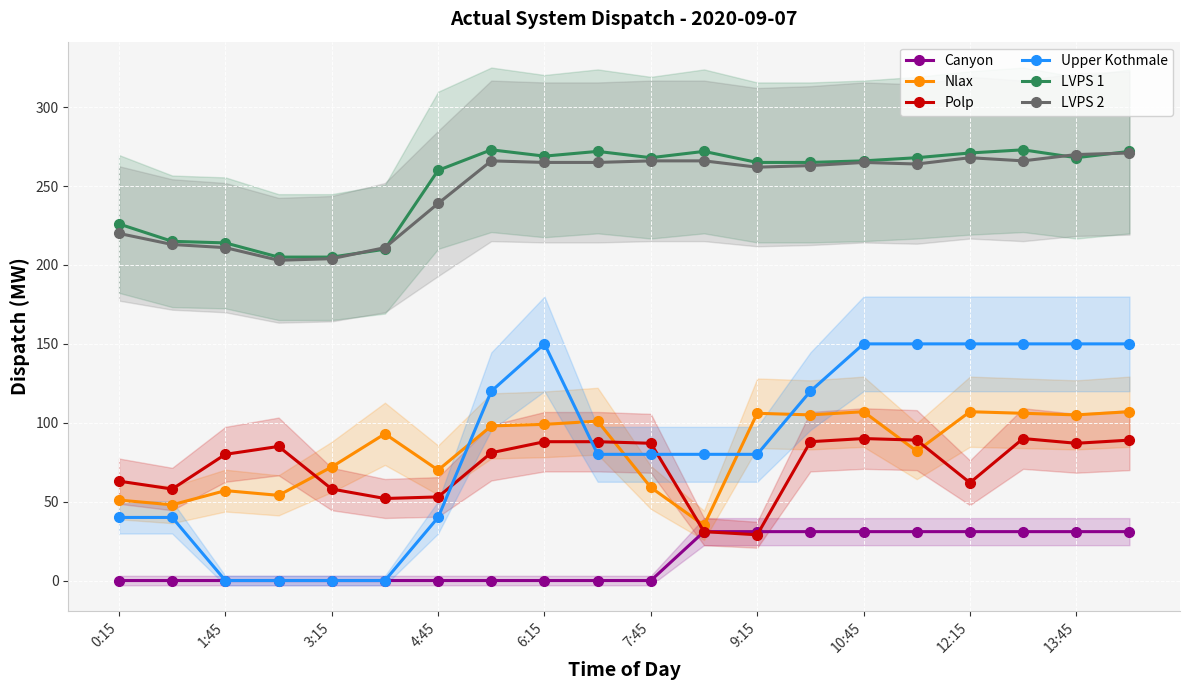

True or false: Polp and LVPS 1 intersect in this chart.

False